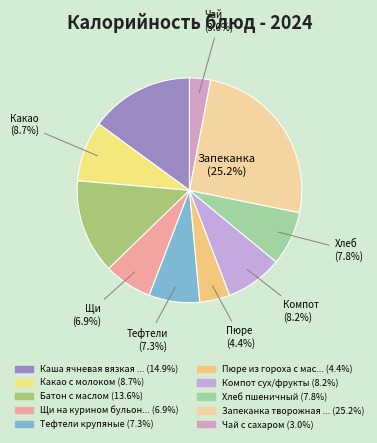

How many segments does this pie chart have?

10